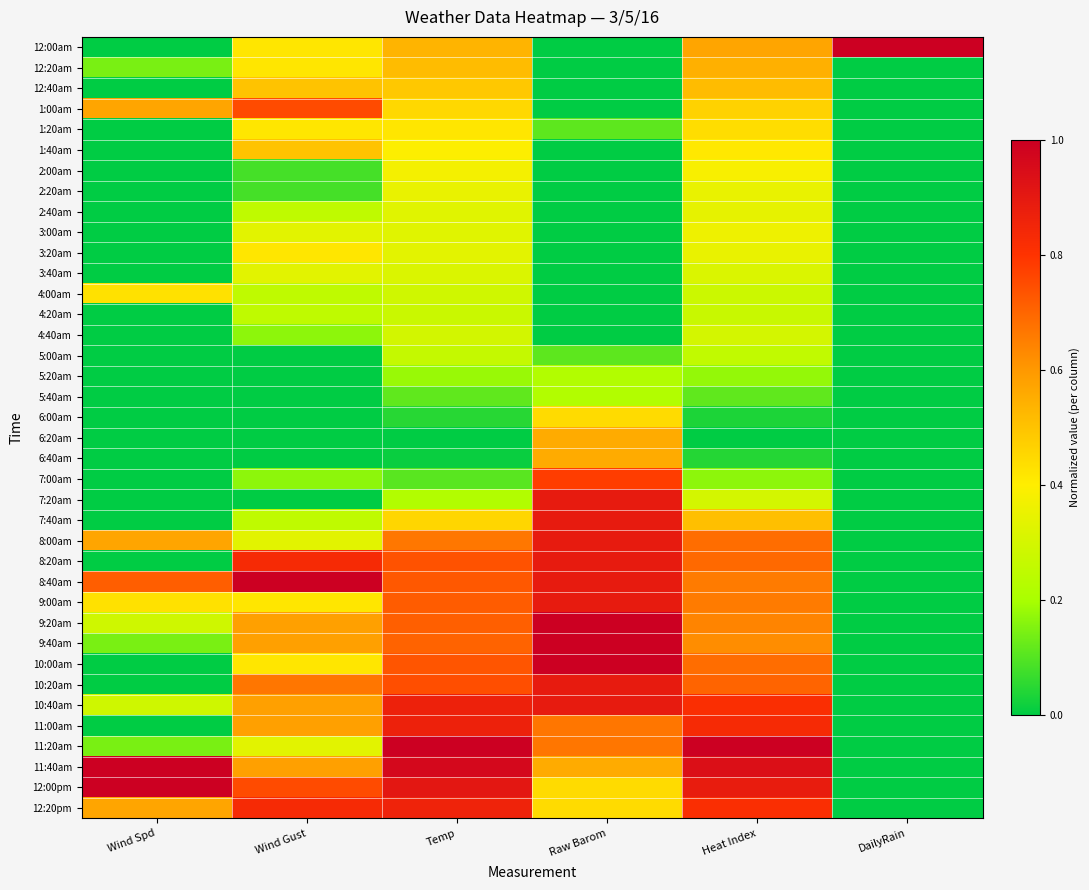

Between Temp and Heat Index, which is larger?

Heat Index